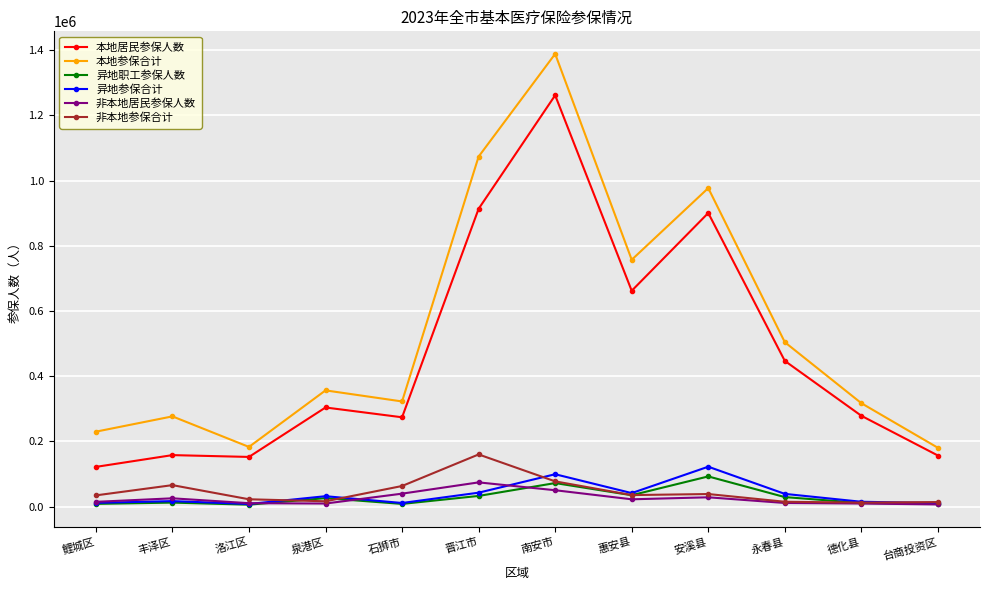

True or false: 本地居民参保人数 and 非本地居民参保人数 cross at least once.

False